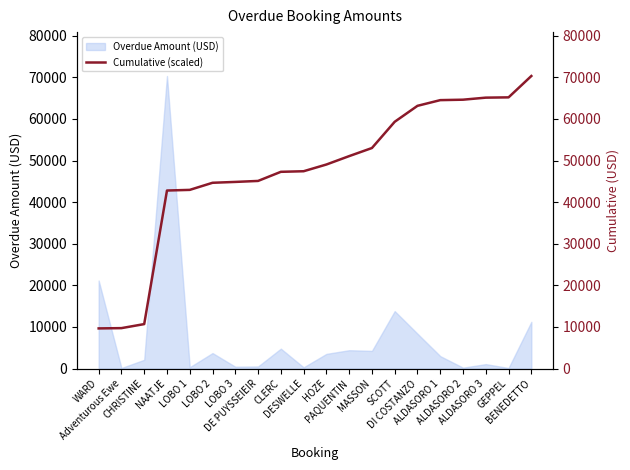

List the labels in order of value, smallest first.

WARD, Adventurous Ewe, CHRISTINE, NAATJE, LOBO 1, LOBO 2, LOBO 3, DE PUYSSEIEIR, CLERC, DESWELLE, HOZE, PAQUENTIN, MASSON, SCOTT, DI COSTANZO, ALDASORO 1, ALDASORO 2, ALDASORO 3, GEPPEL, BENEDETTO